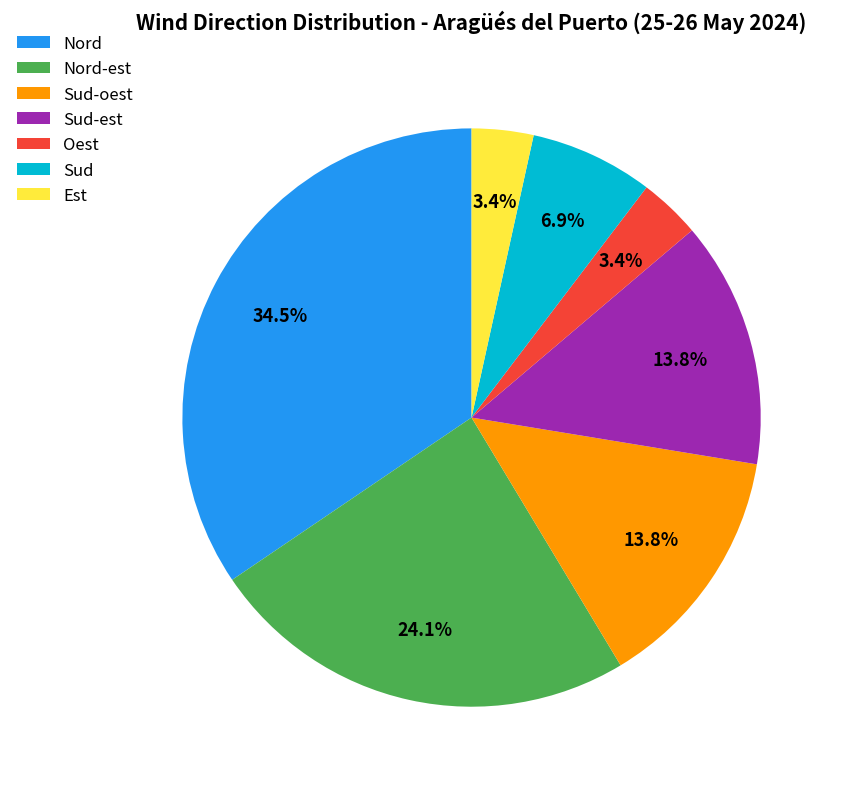

Which slice is the largest?

Nord